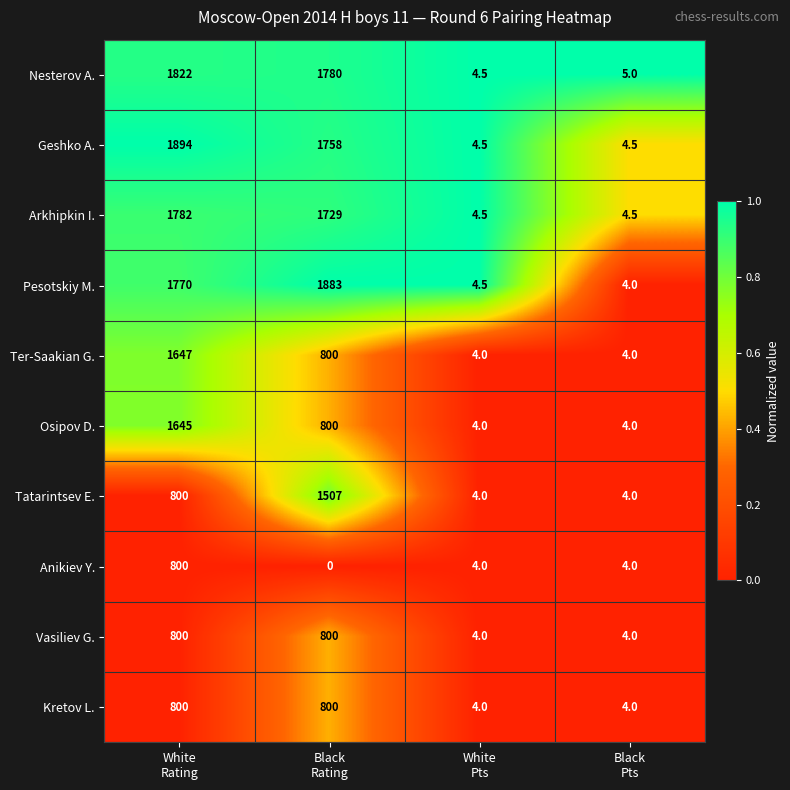

How many Tatarintsev E. values are between 4 and 1507?

4